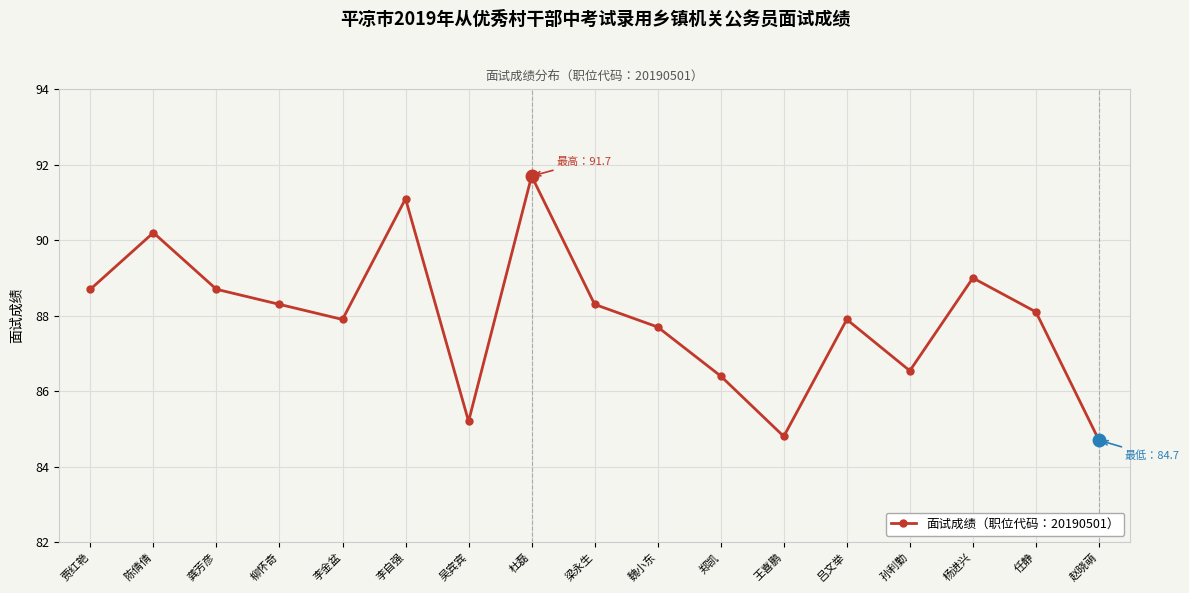

What is the change in value from 孙利勤 to 任静?

+1.6